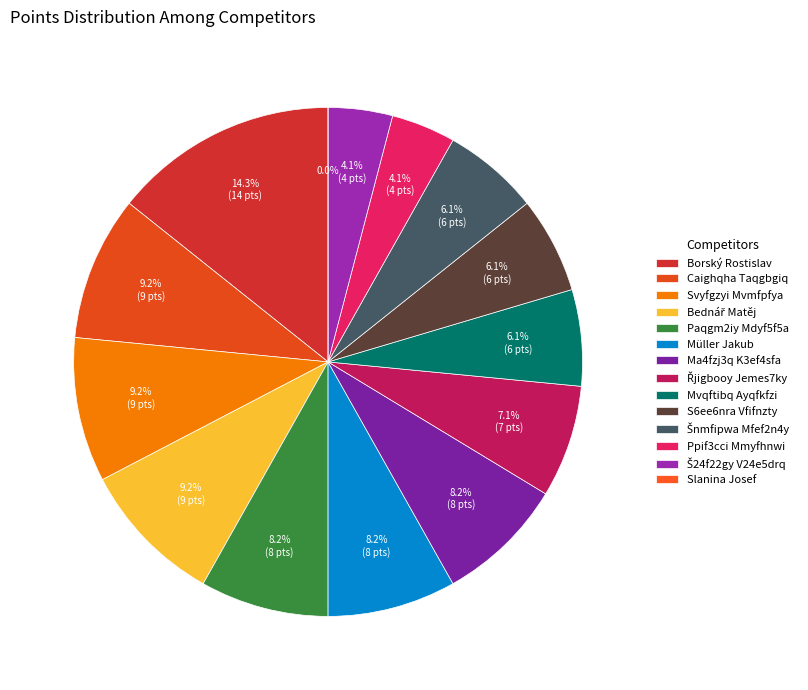

What percentage do Š24f22gy V24e5drq and Ma4fzj3q K3ef4sfa together represent?

12.2%